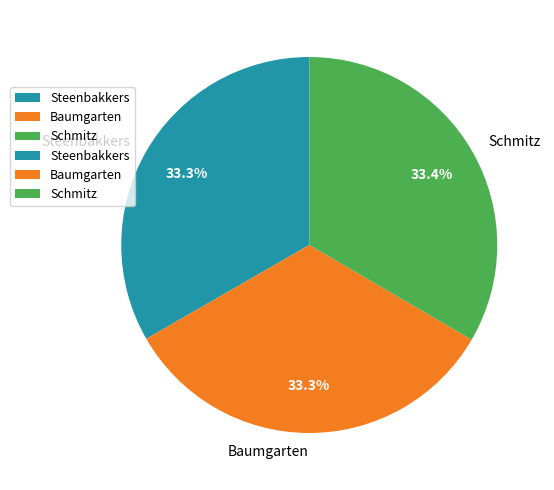

Approximately how many times larger is the value at Steenbakkers compared to Schmitz?

1.0